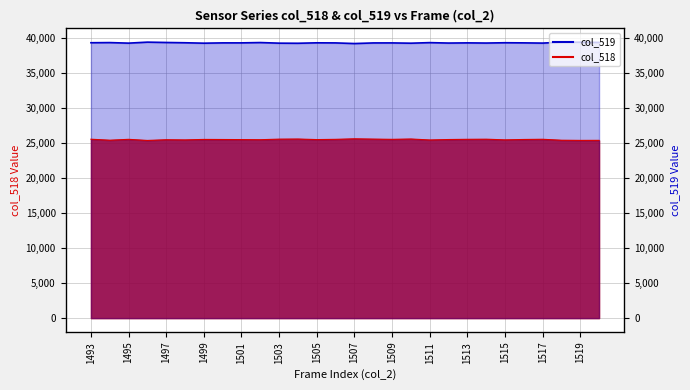

Between 1494 and 1510, which is larger?

1510